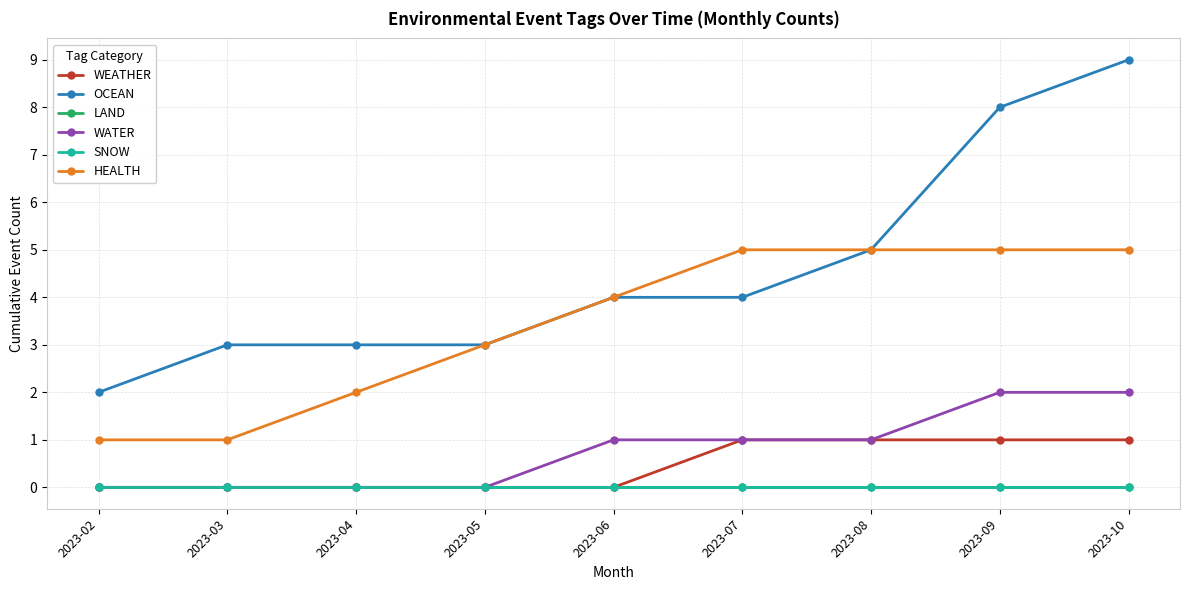

What is the average value of the HEALTH series?

3